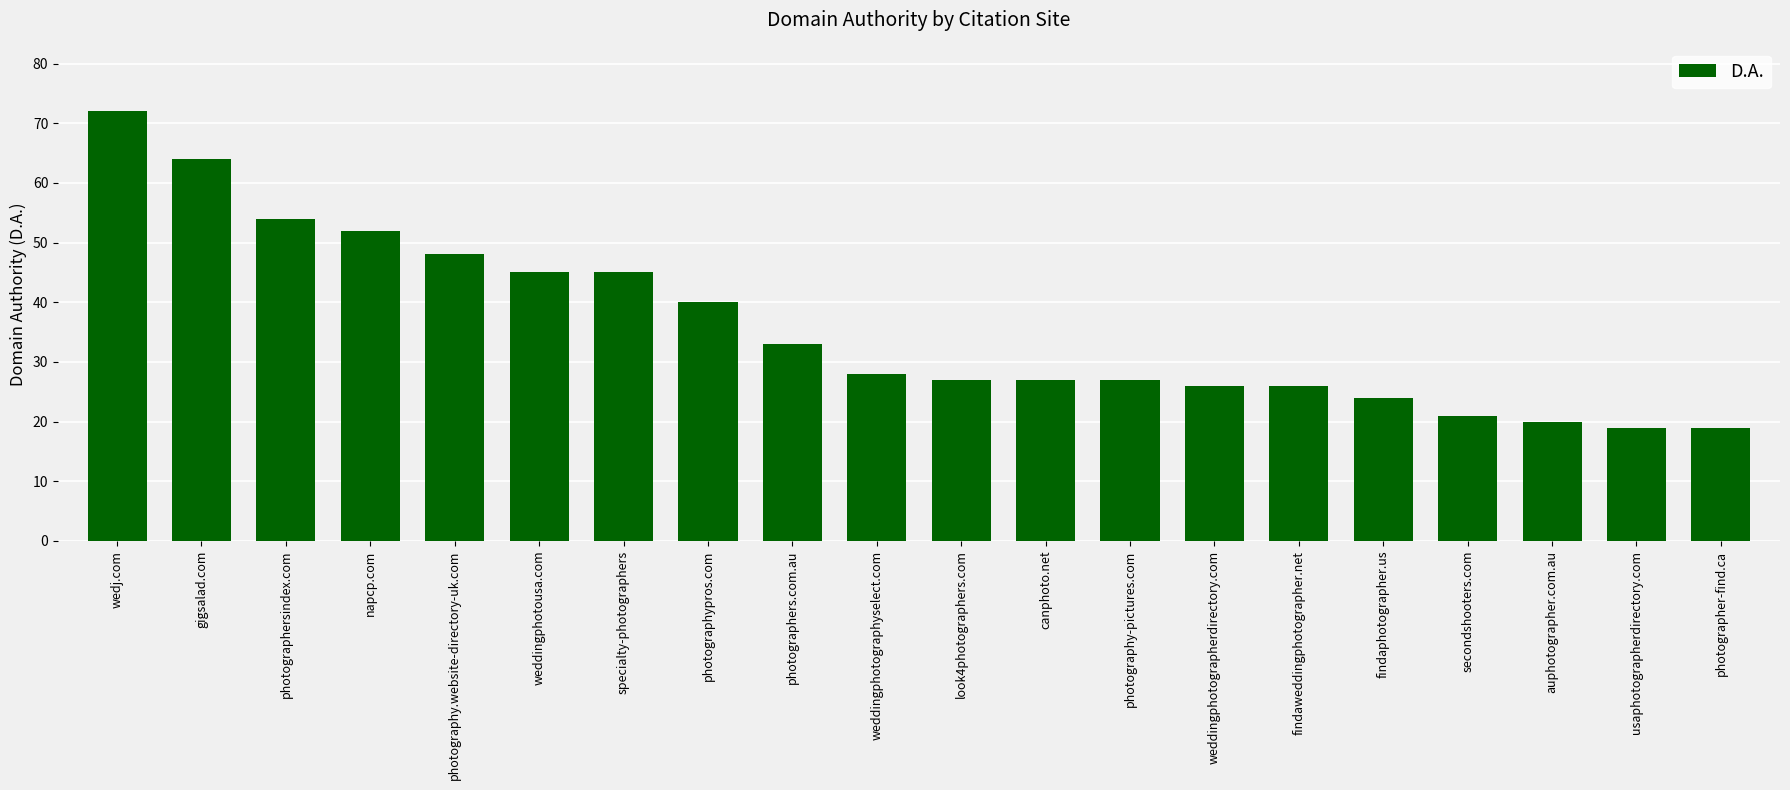

What position from the right is napcp.com?

17